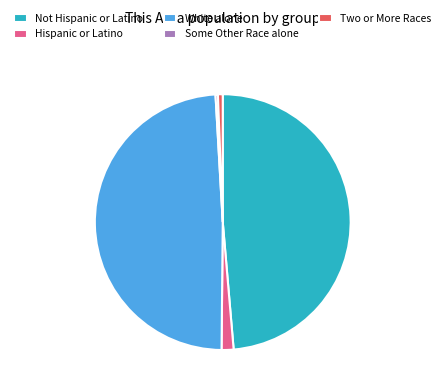

True or false: Hispanic or Latino accounts for 2% of the total.

True